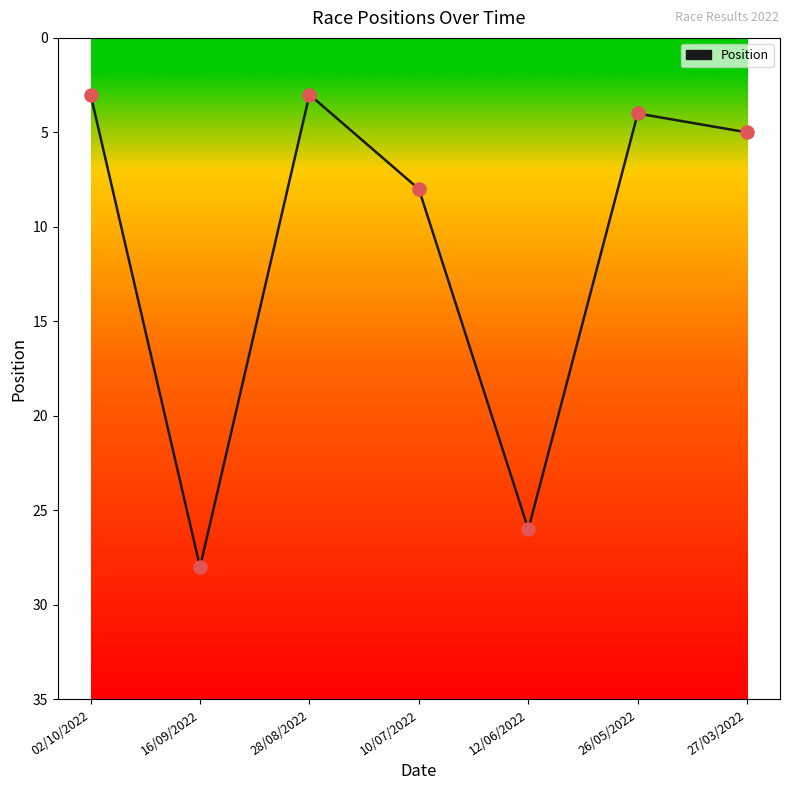

What is the ratio of the value at 02/10/2022 to the value at 12/06/2022?

0.1